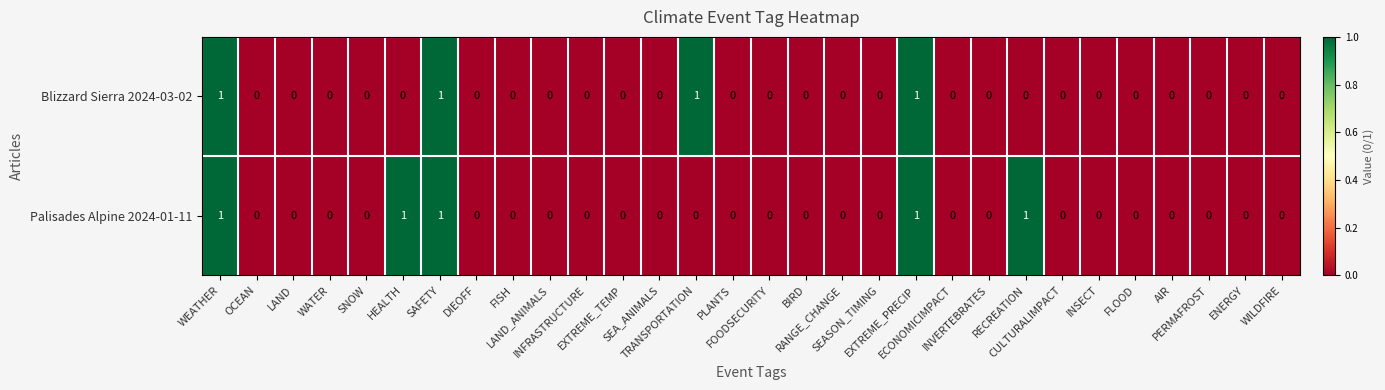

Count the number of data series in this chart.

2